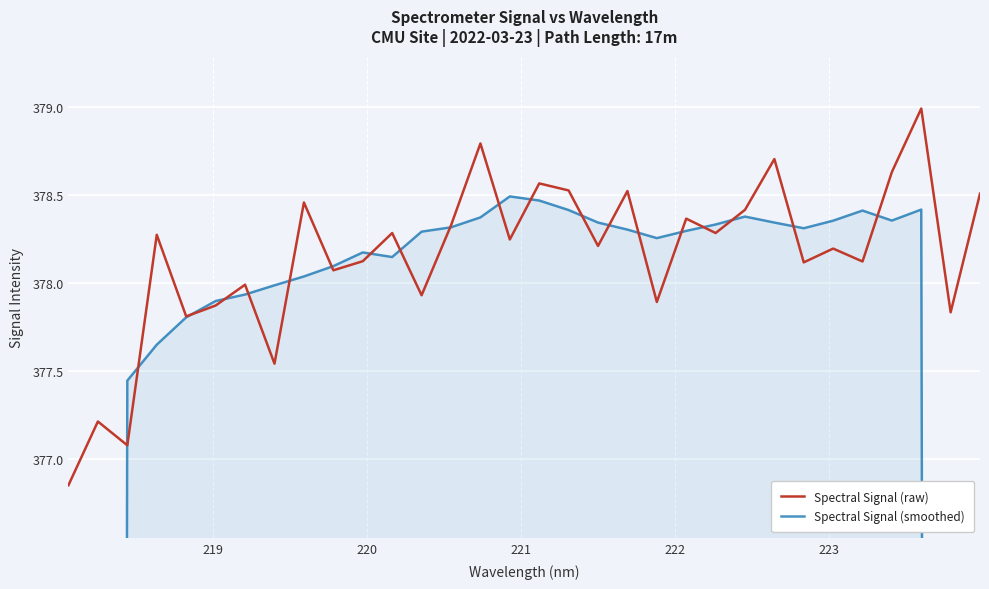

After their last crossing, which series has the higher values: Spectral Signal (raw) or Spectral Signal (smoothed)?

Spectral Signal (raw)